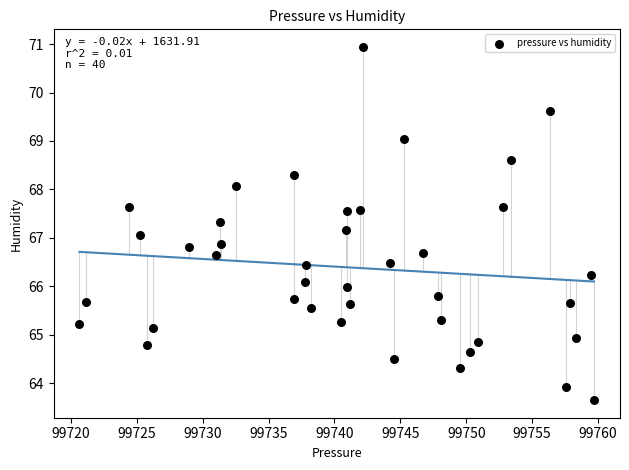

What is the range of Y values (max minus min)?

7.3